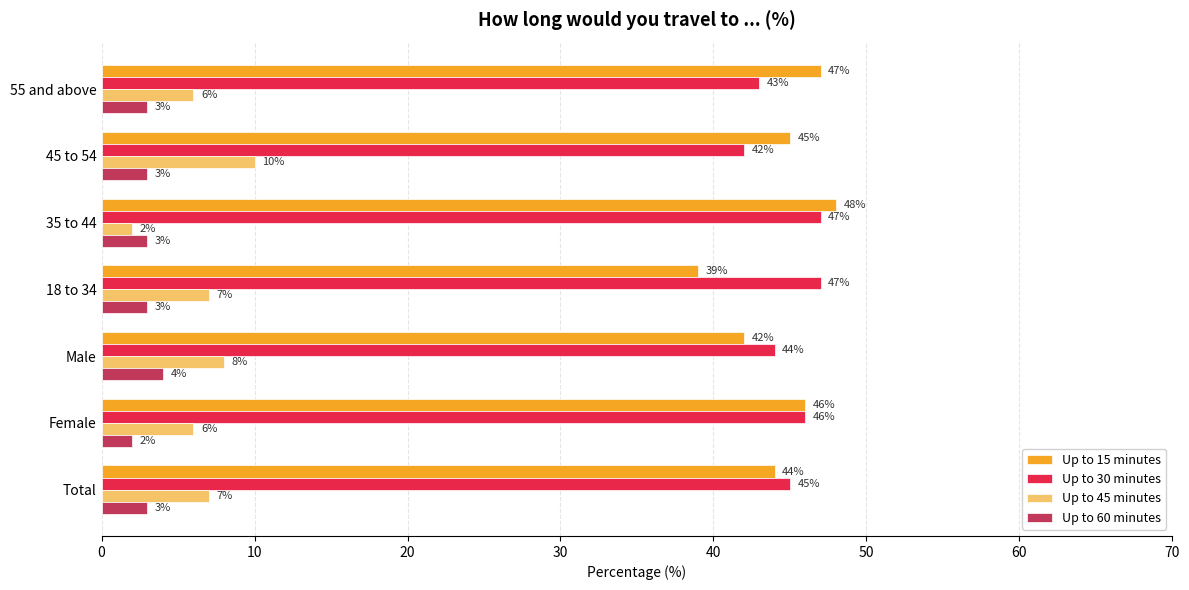

The value of Up to 30 minutes at 35 to 44 is 47. True or false?

True